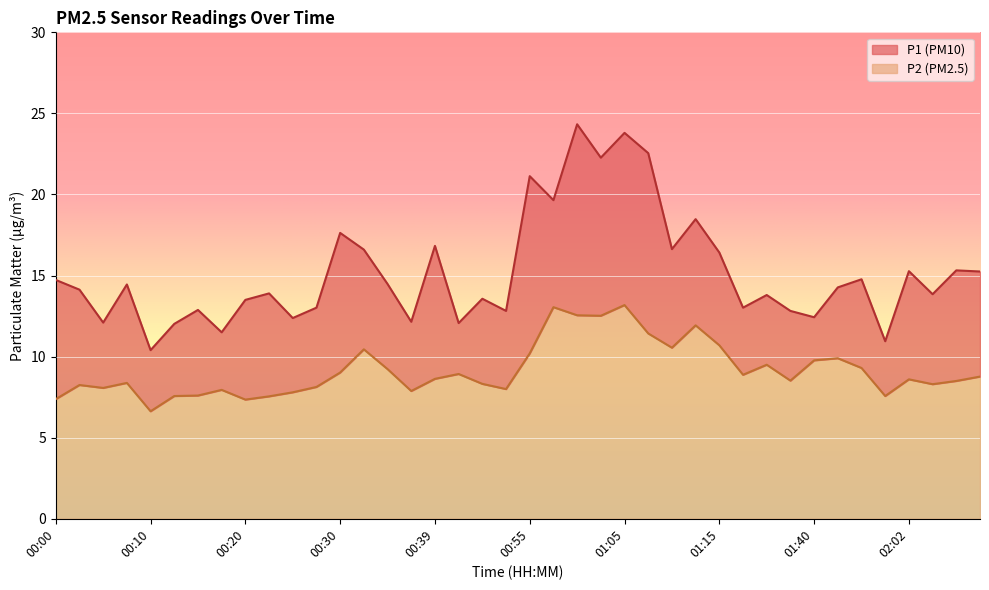

At which label does P1 first exceed 14?

00:00